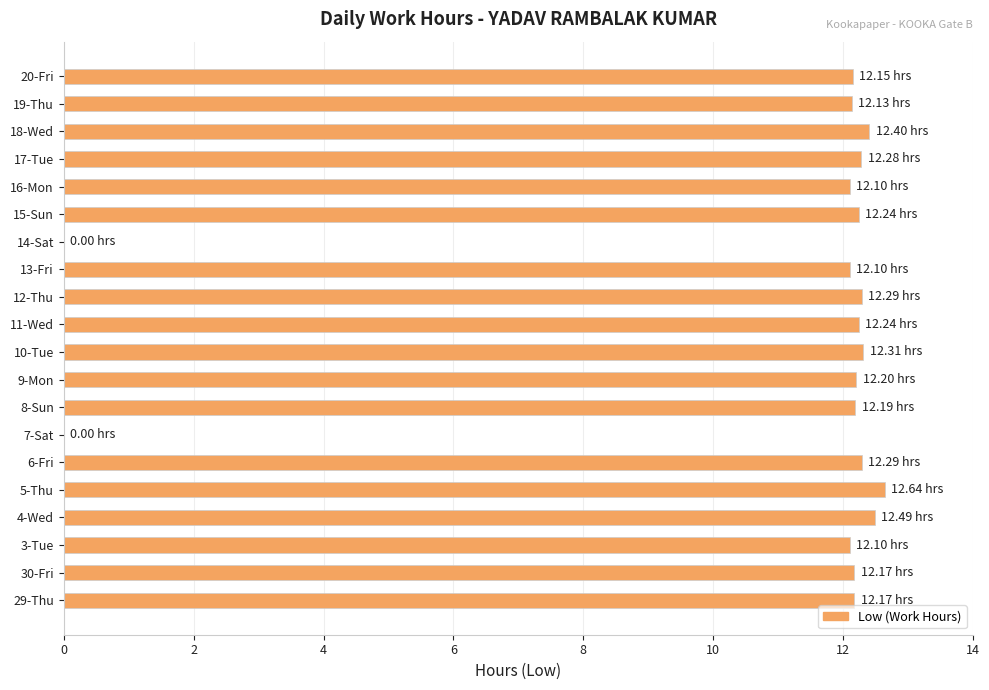

Count the number of data series in this chart.

1